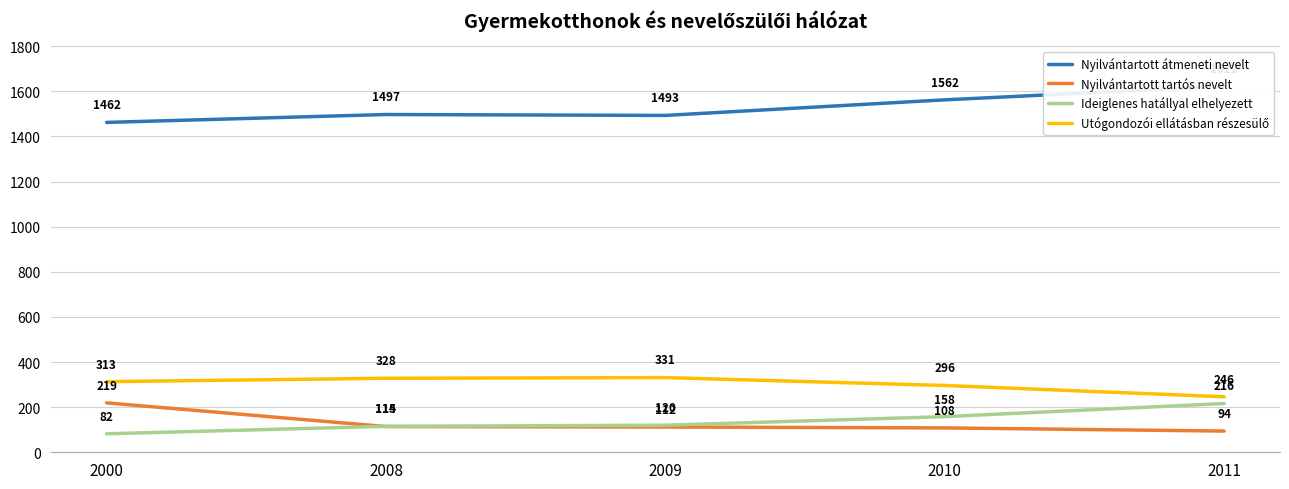

True or false: Utógondozói ellátásban részesülő has more than 0 interior local peaks.

True